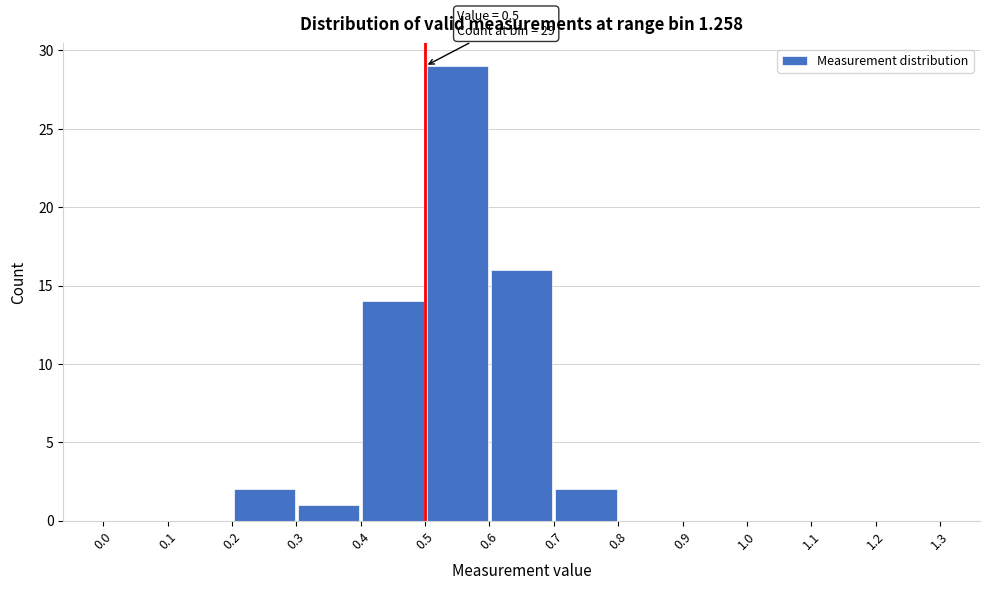

Which range on the x-axis has the tallest bar?

0.5 to 0.6